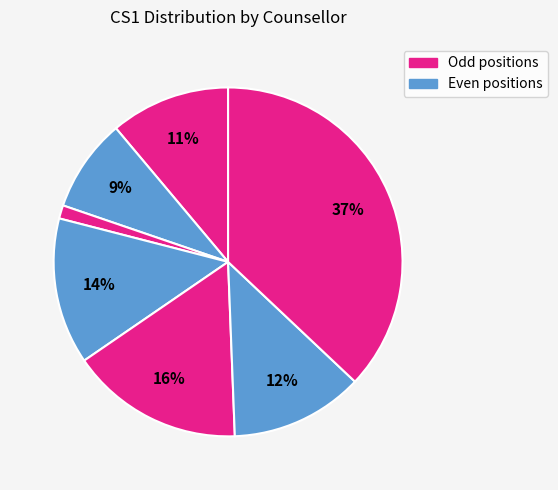

Which category has the biggest portion of the pie?

Kratika Loya